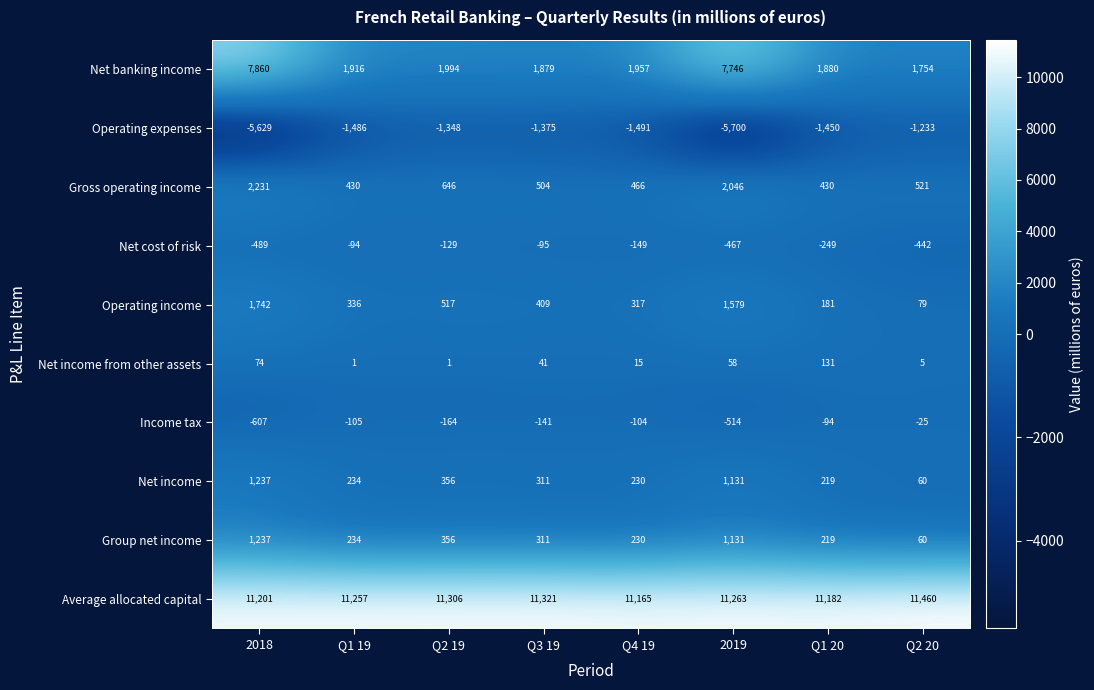

At how many categories does at least one series exceed 10936?

8